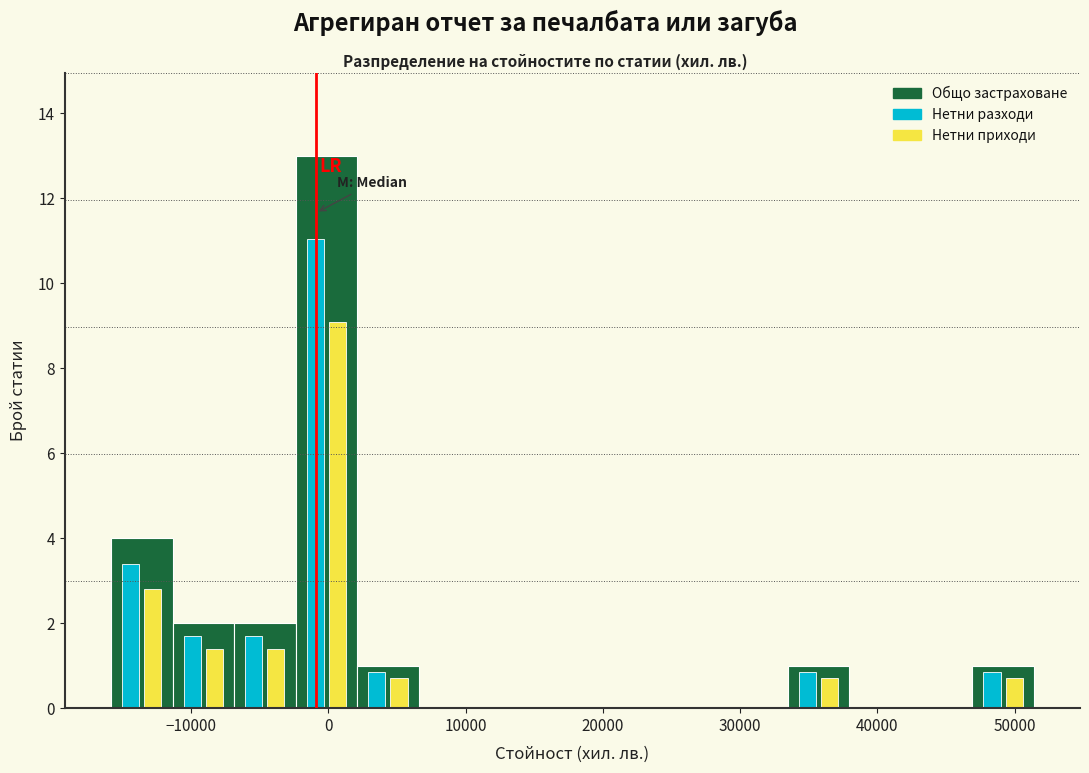

What is the height of the Нетни разходи bar covering 47000 to 51000 on the x-axis? Neither the bar edges nor the heights are printed on the chart, so give them approximately, as read against the axes.

0.8